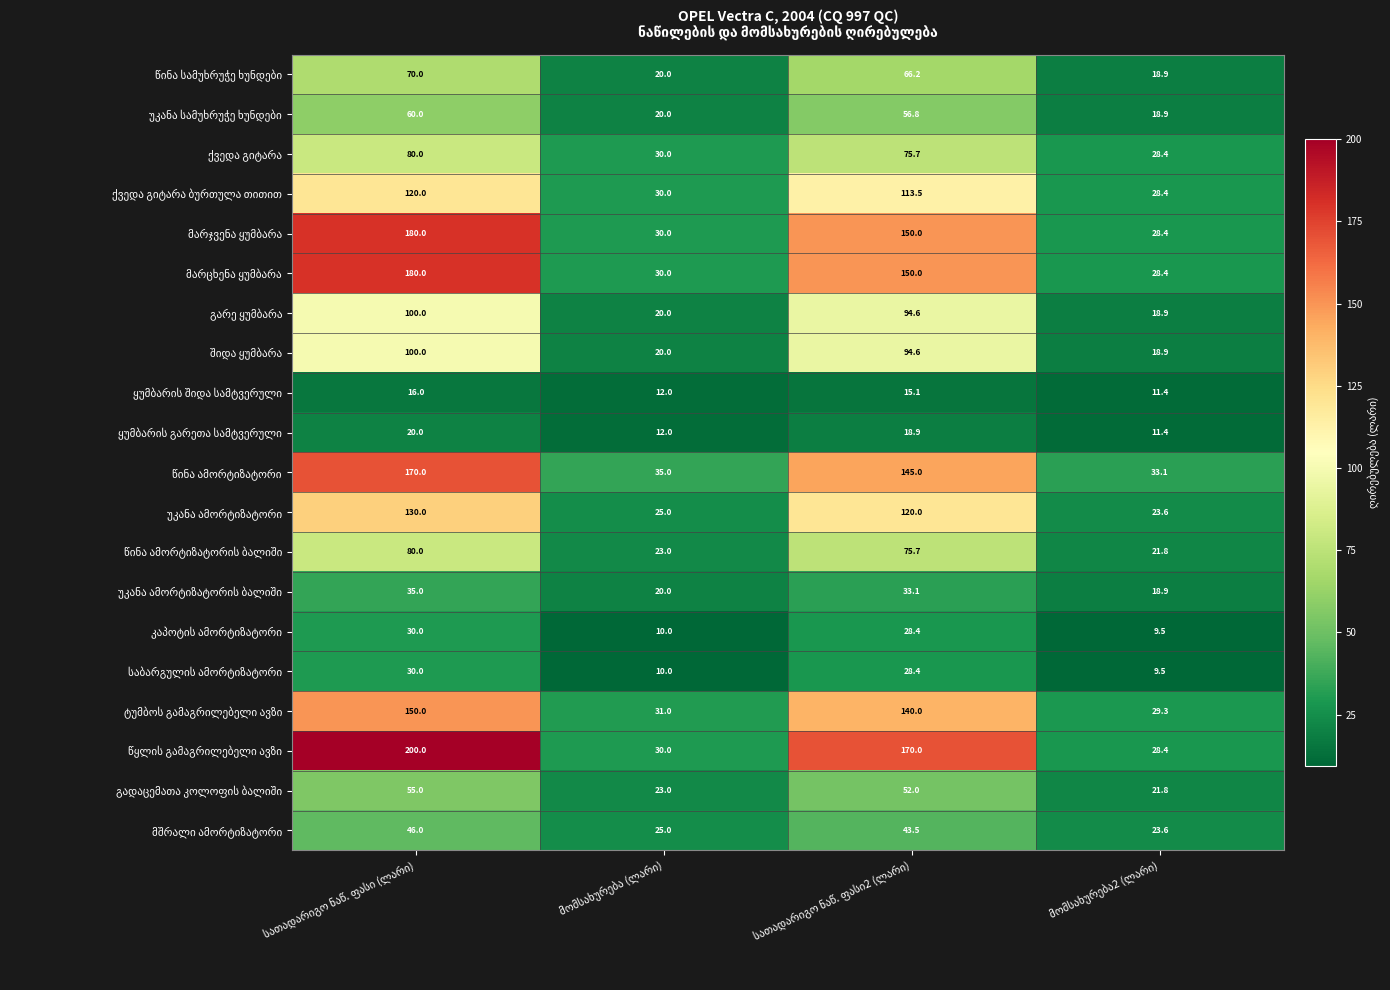

What is the maximum value shown in the chart?

200.0